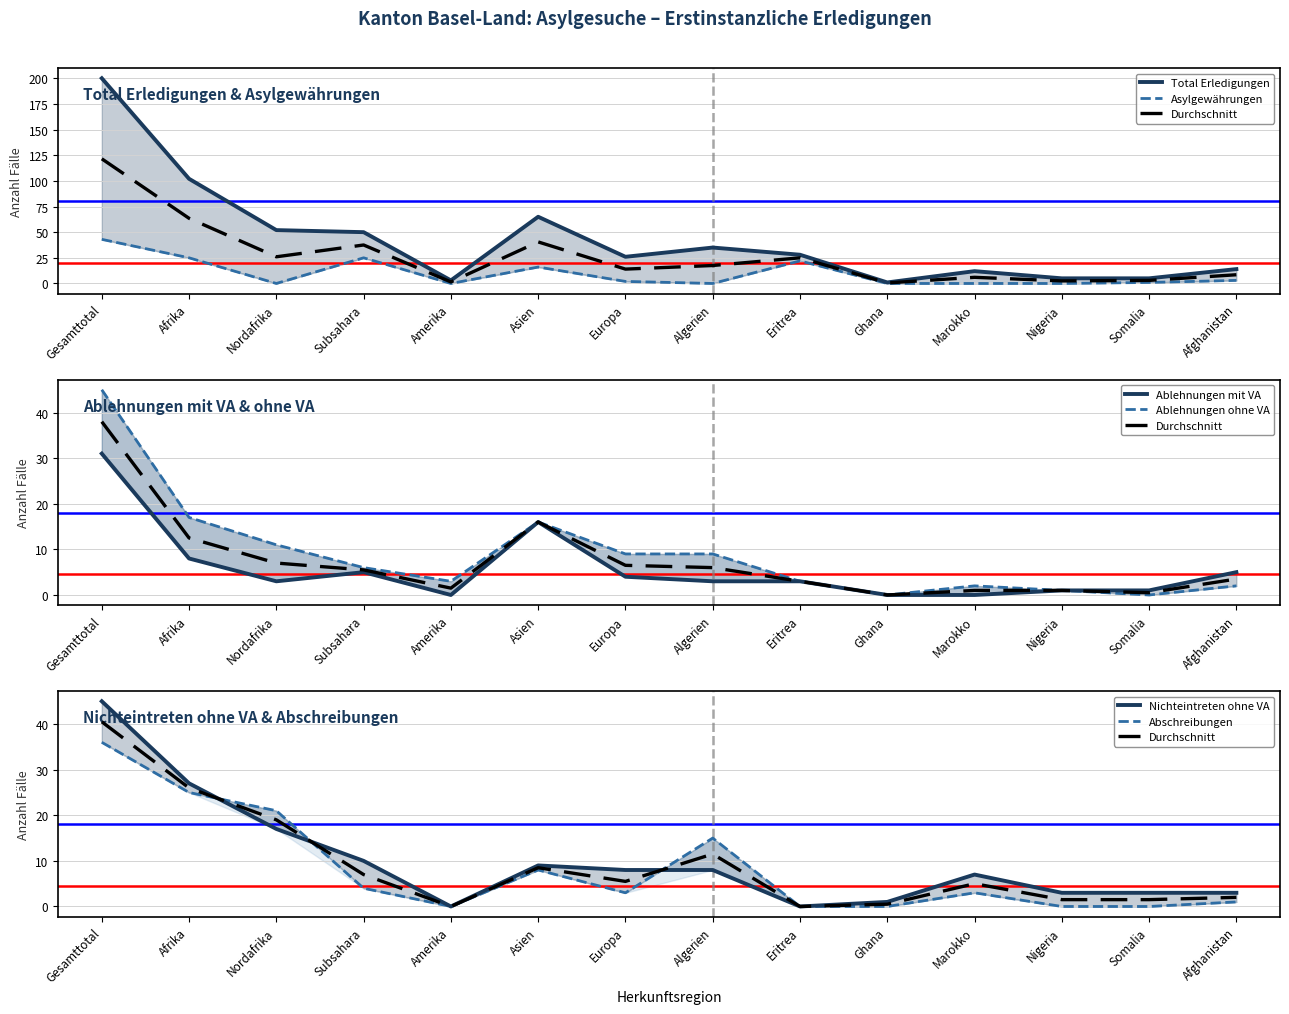

At which category does Asylgewährungen reach its first local peak?

Subsahara